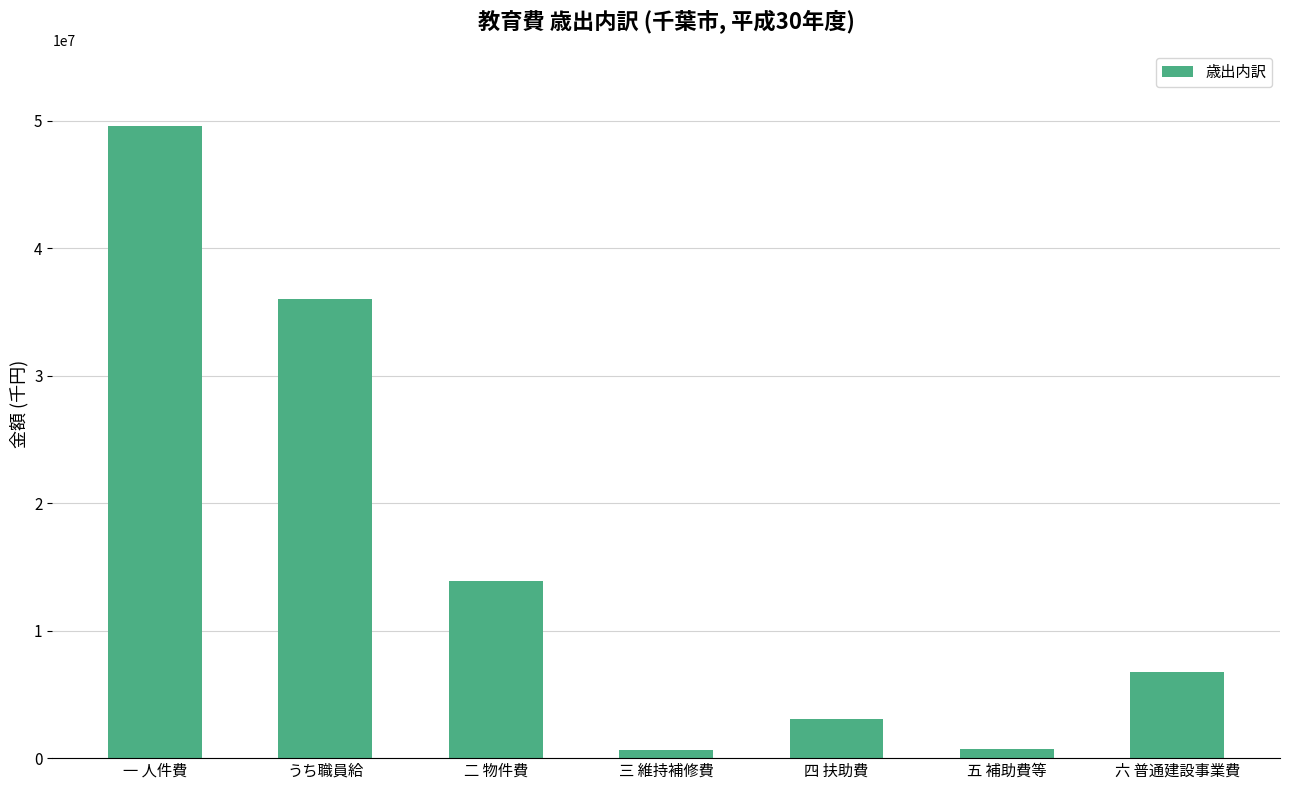

What is the difference between the values at 四 扶助費 and 一 人件費?

46556285